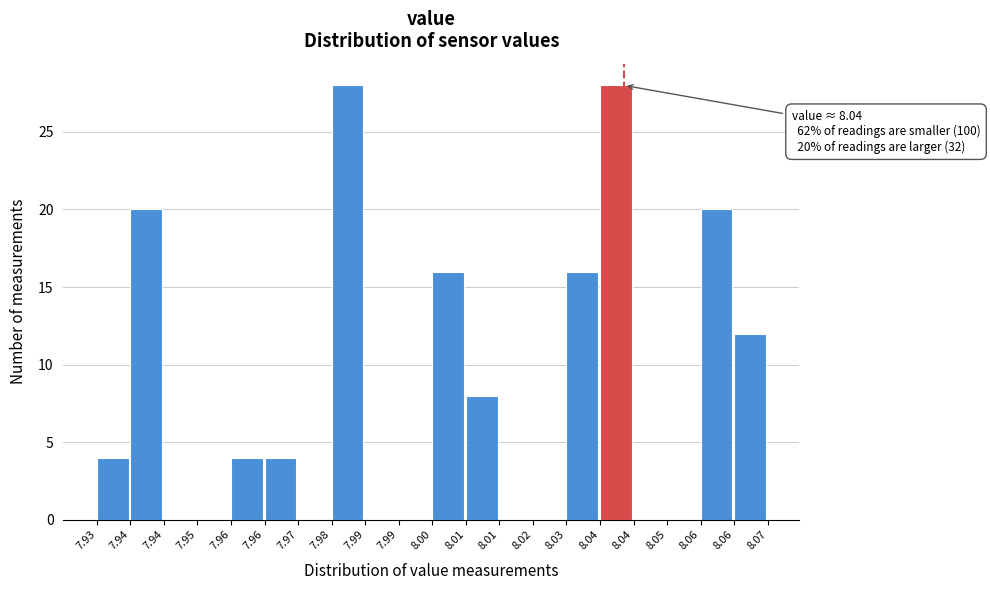

How many series are shown in this chart?

1